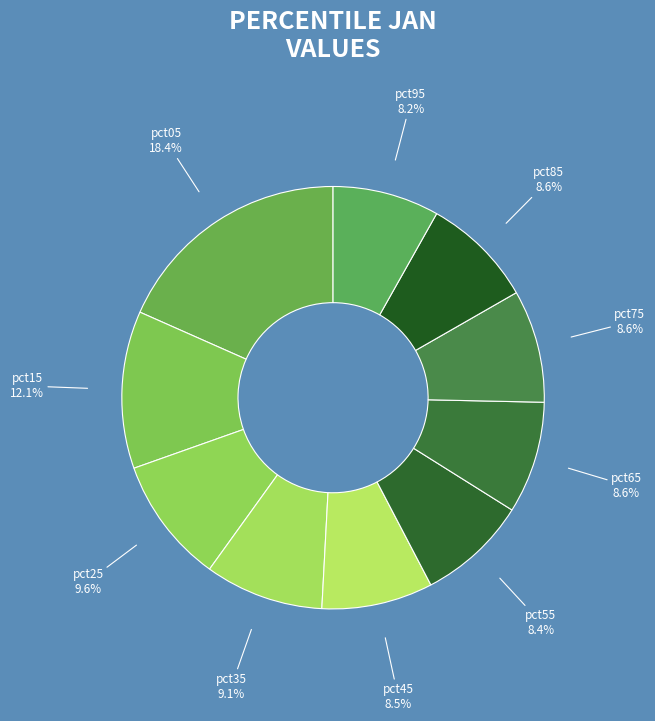

How many slices are in this pie chart?

10